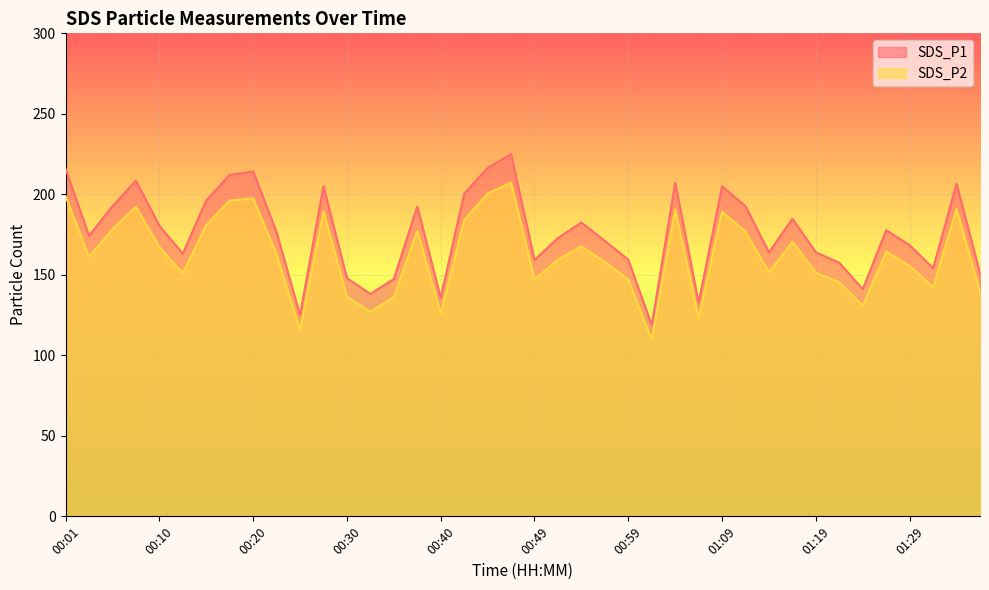

Rank the series by their average value, from lowest to highest.

SDS_P2, SDS_P1